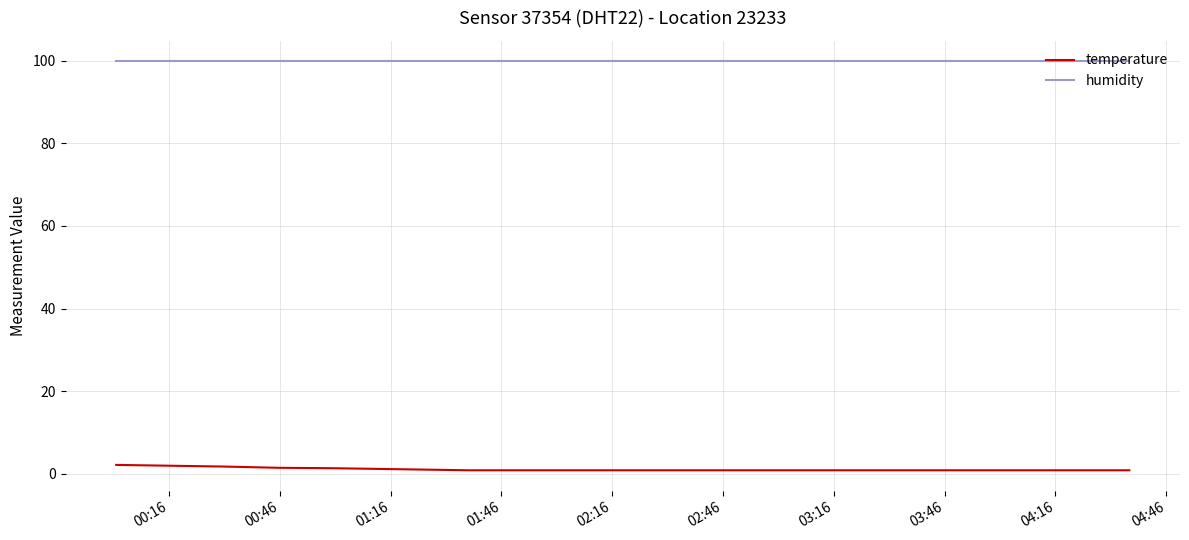

Which series has the largest total across all categories?

humidity